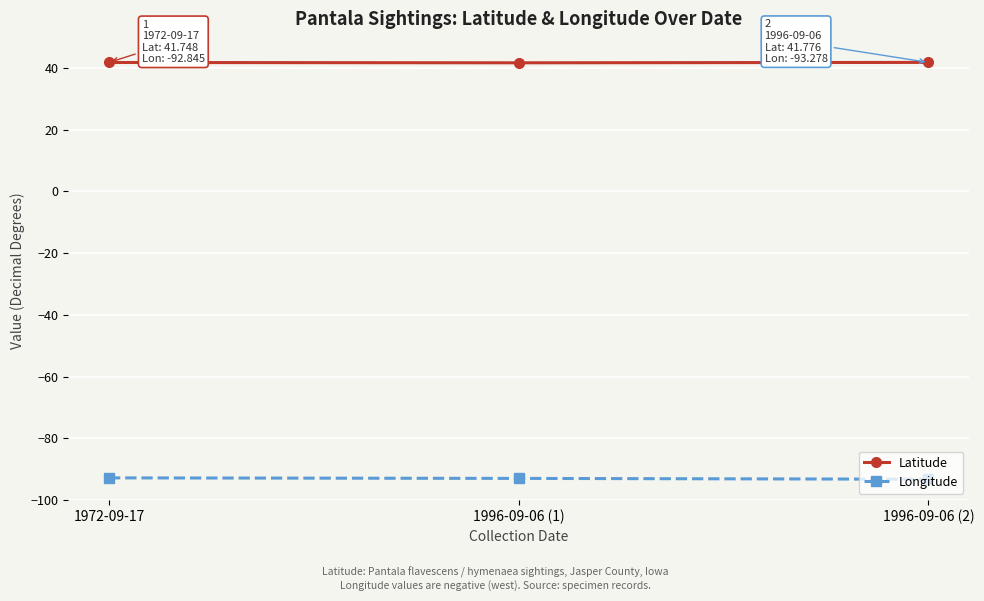

Rank the series by their maximum value, from highest to lowest.

Latitude, Longitude